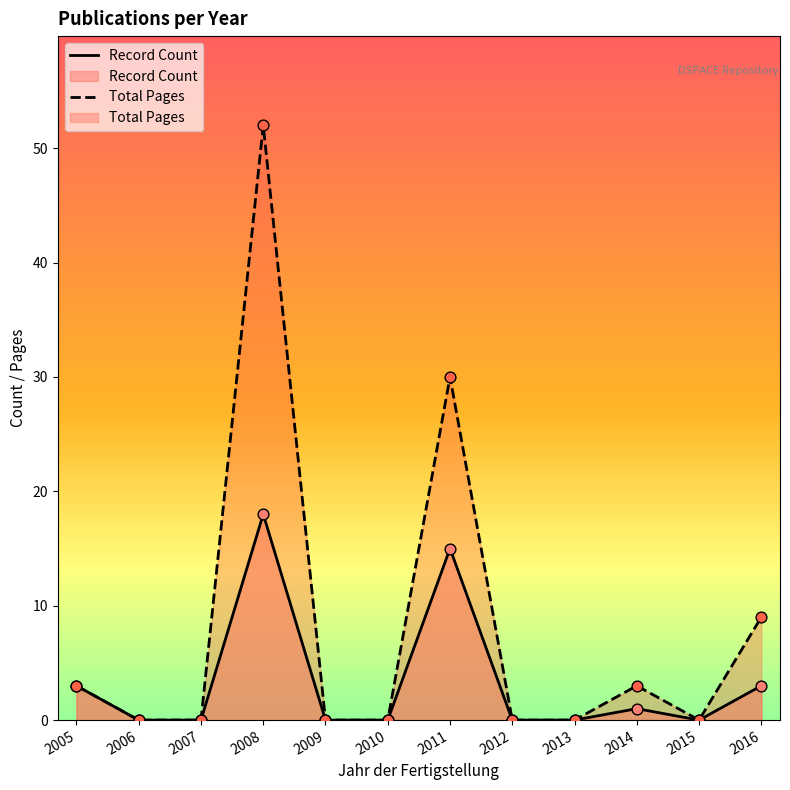

Which series has the largest total across all categories?

Total Pages